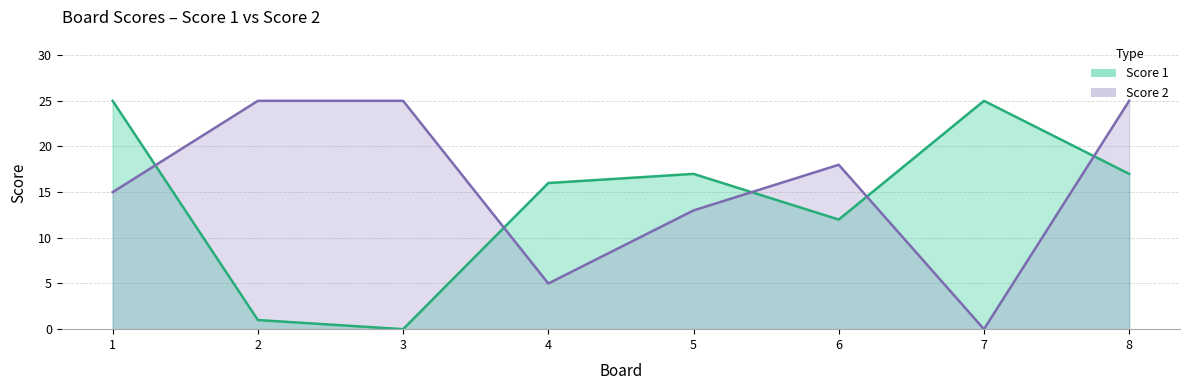

Is the value of Score 2 at 6 greater than the value of Score 1 at 2?

Yes